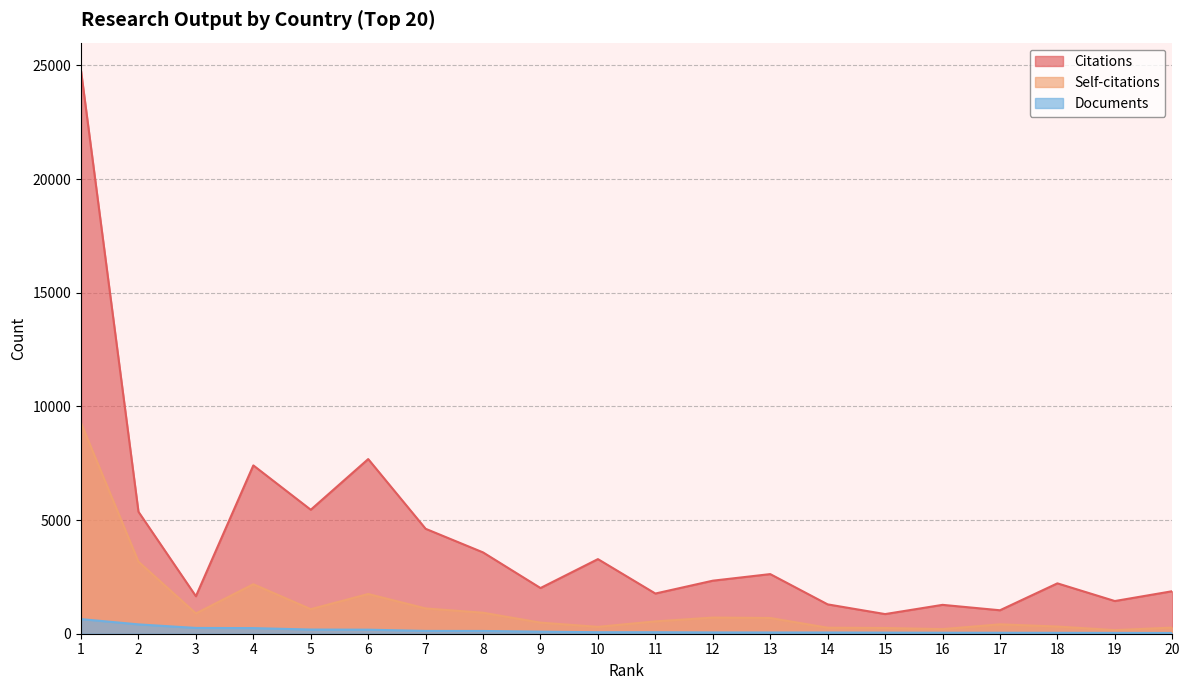

What is the sum of all Self-citations values?

24977